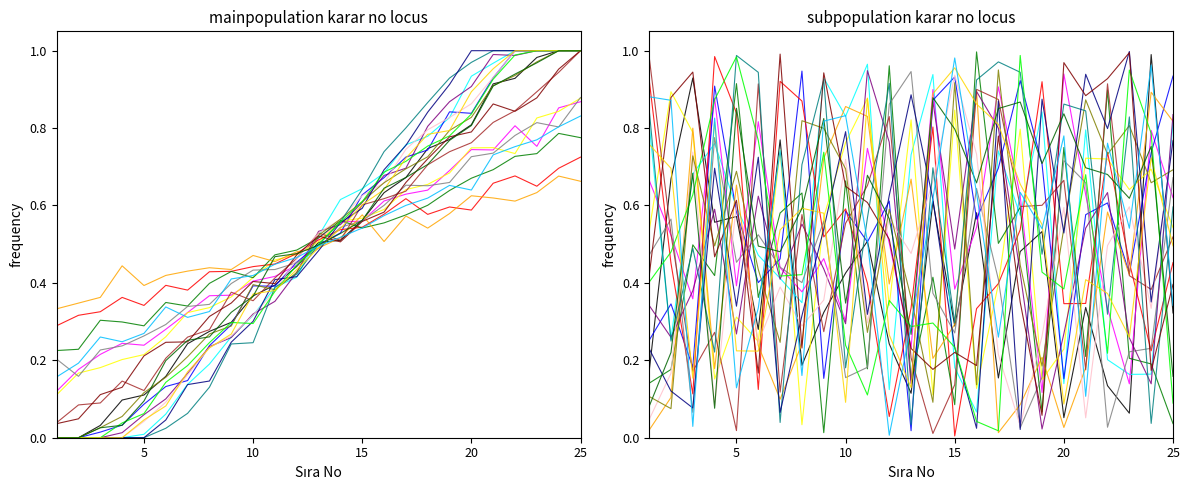

At which label is the value closest to 0?

1